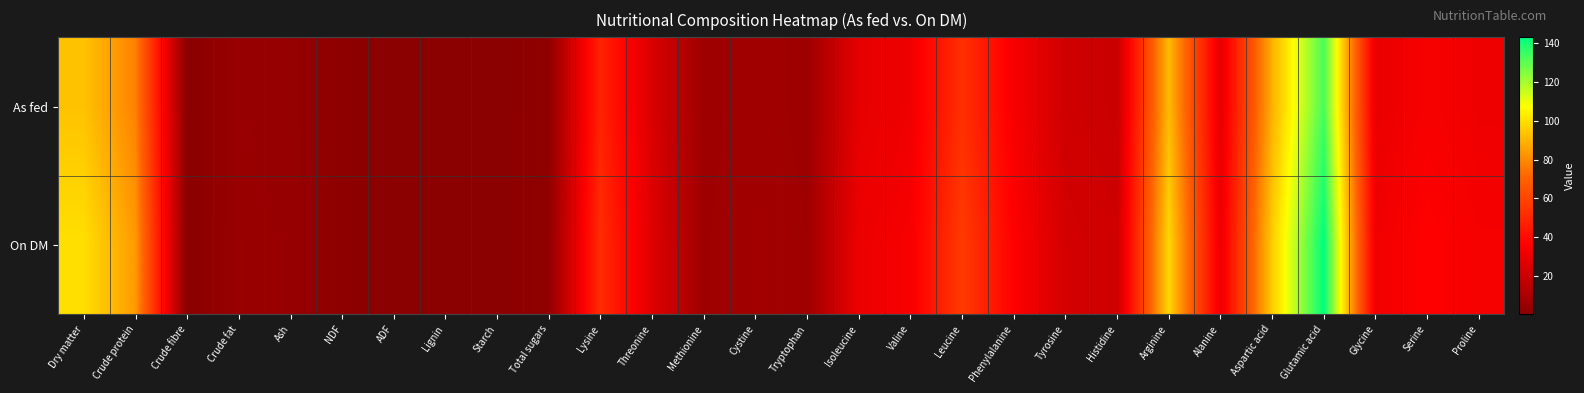

Which has a higher value, Dry matter or Lysine?

Dry matter